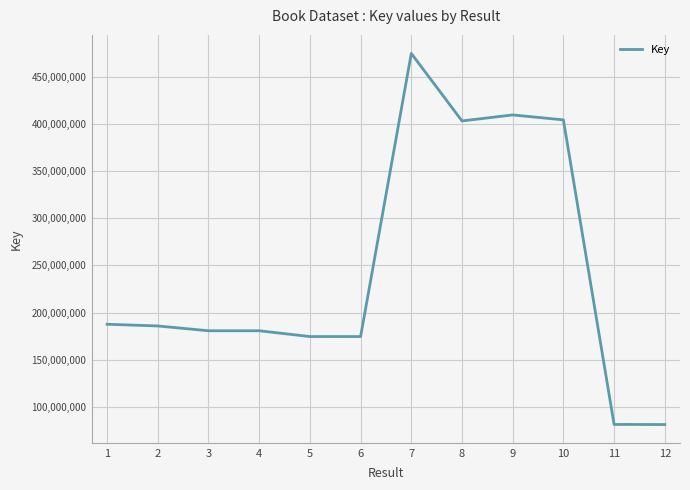

What is the sum of all values?

2937460298